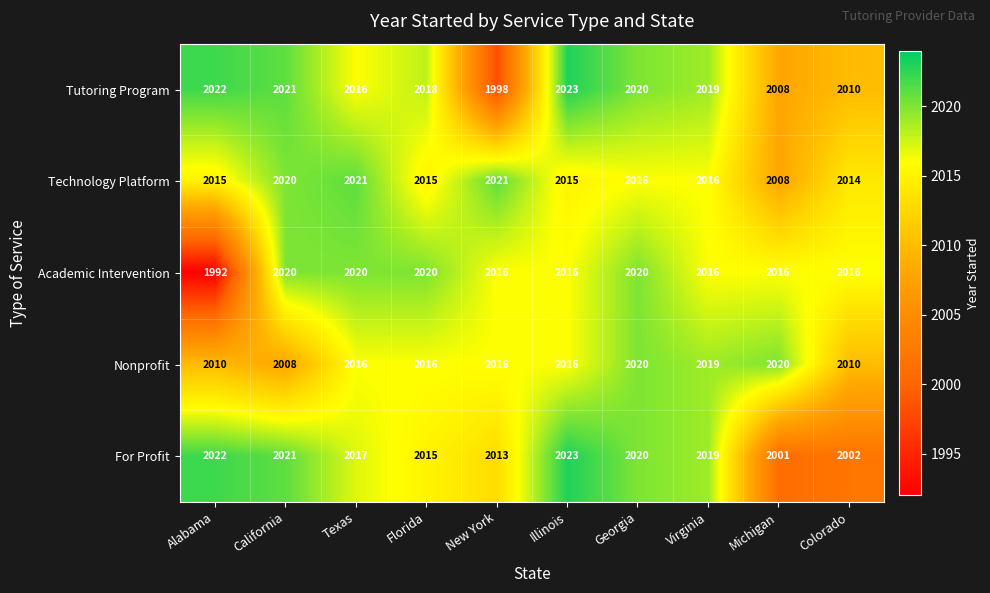

Which series has the largest total across all categories?

Technology Platform